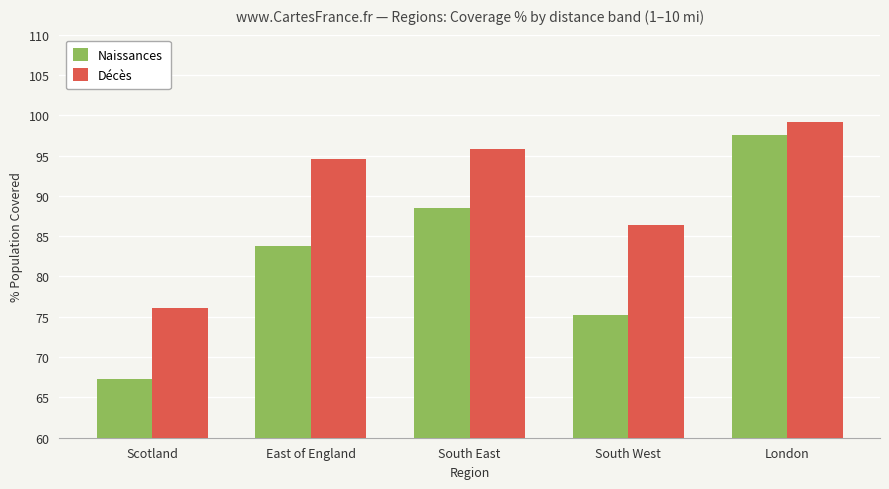

Does the chart contain any negative values?

No